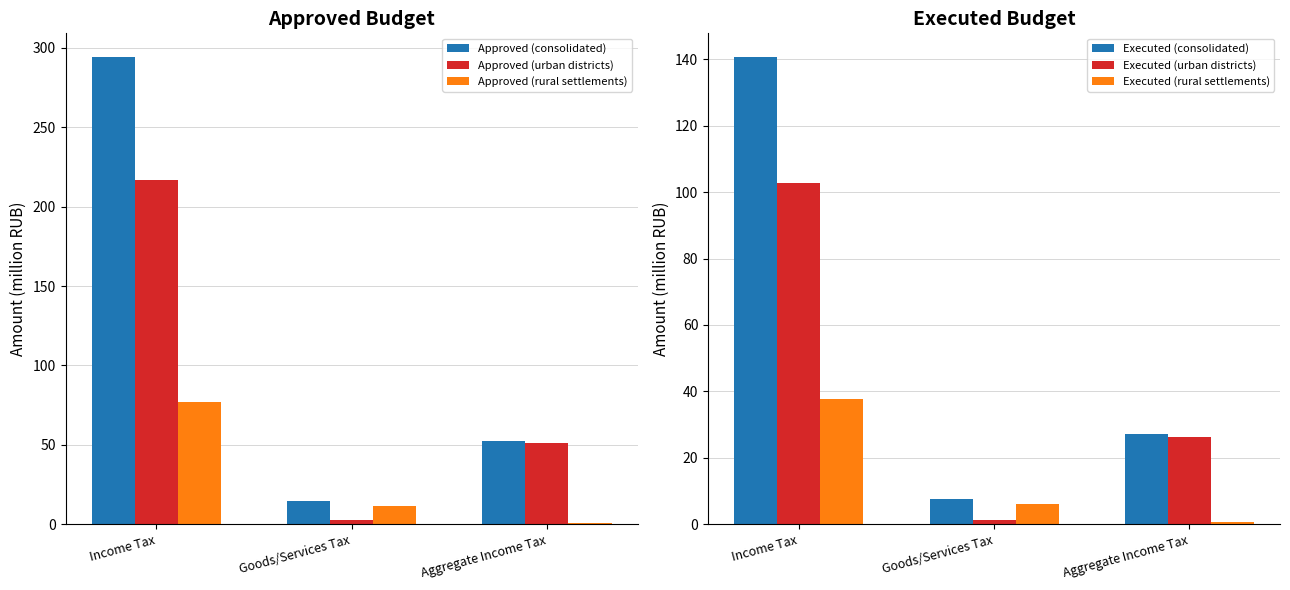

Are the bars horizontal?

No